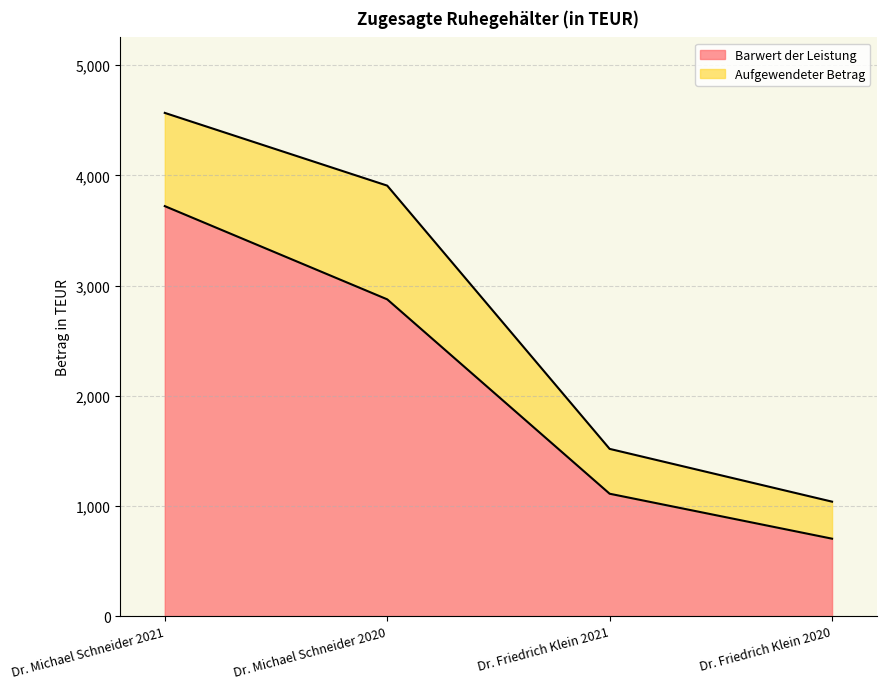

What is the minimum value shown in the chart?

703